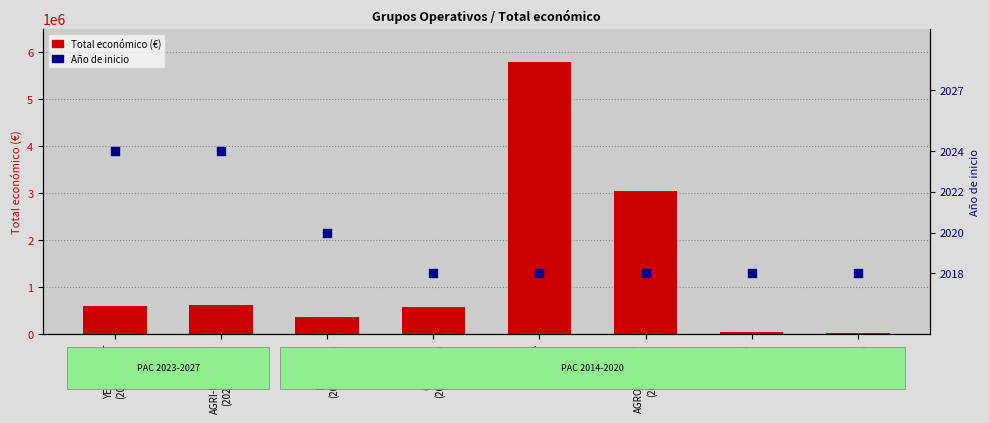

Which series has the largest total across all categories?

Total económico (€)